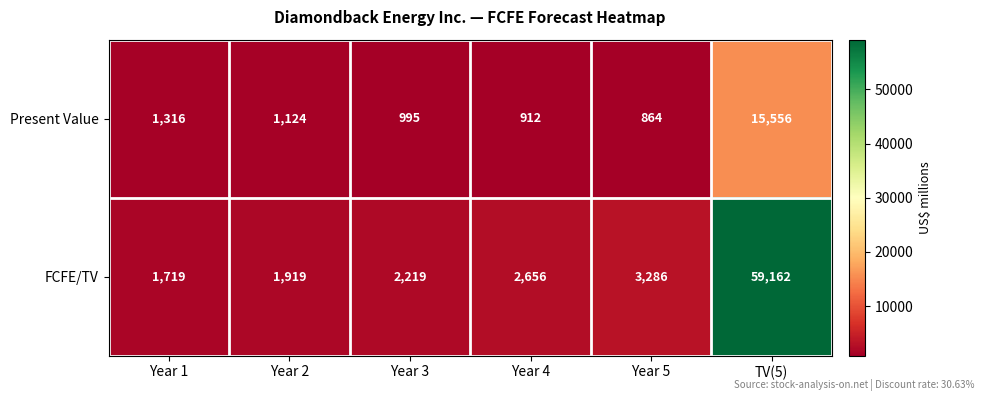

List the labels in order of Present Value value, largest first.

TV(5), Year 1, Year 2, Year 3, Year 4, Year 5